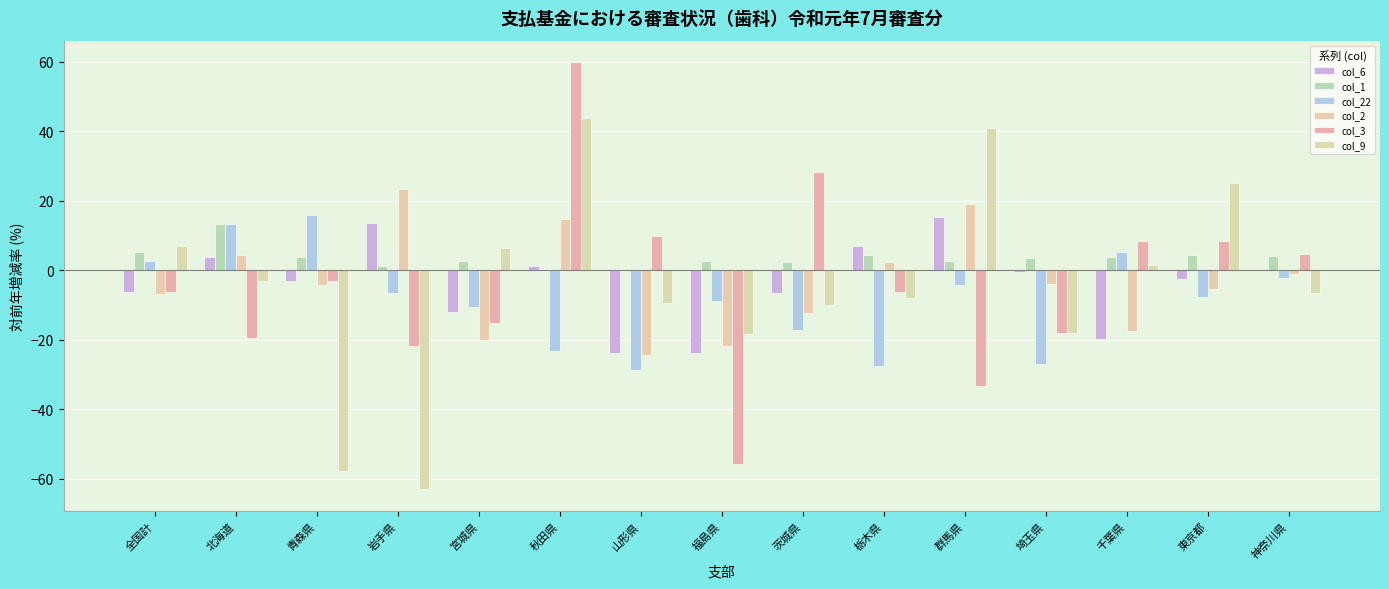

Are the bars grouped side by side (vs. stacked)?

Yes